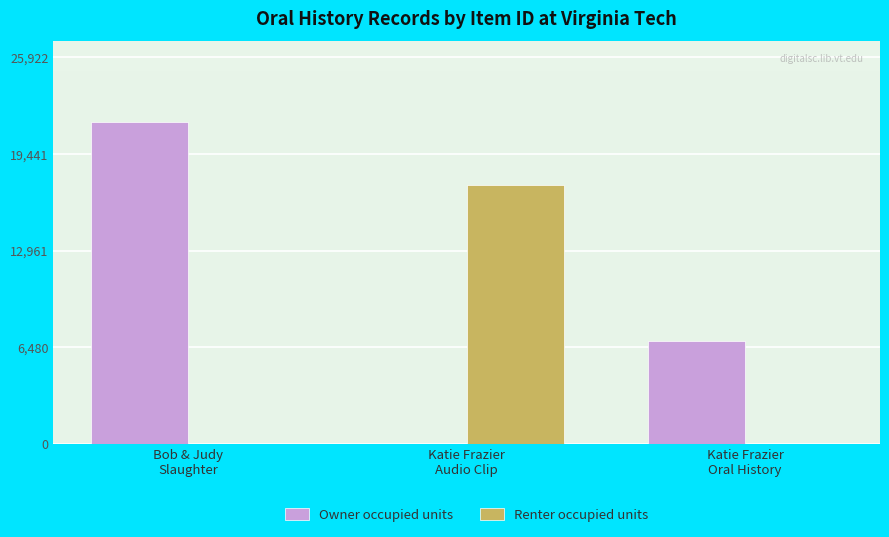

Is it true that Renter occupied units equals 0 at Katie Frazier
Oral History?

True